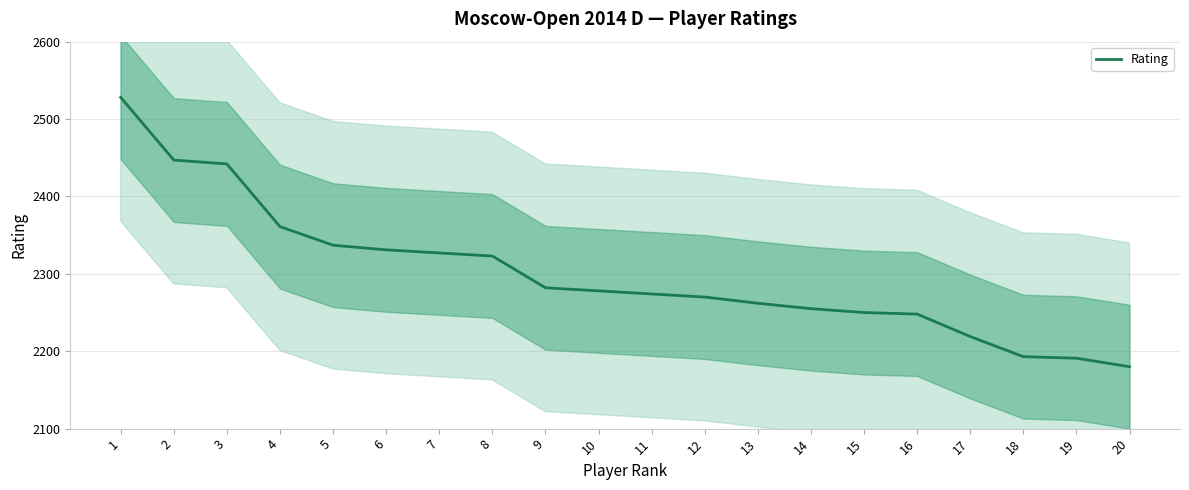

True or false: there are more than 0 points higher than both neighbors.

False